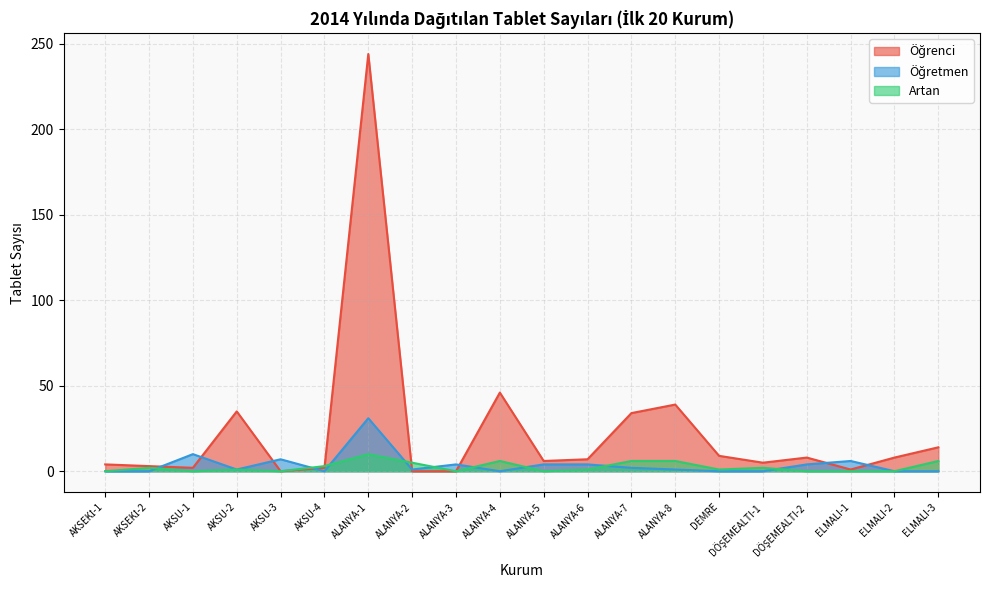

Between AKSU-1 and ALANYA-6, which is larger?

ALANYA-6